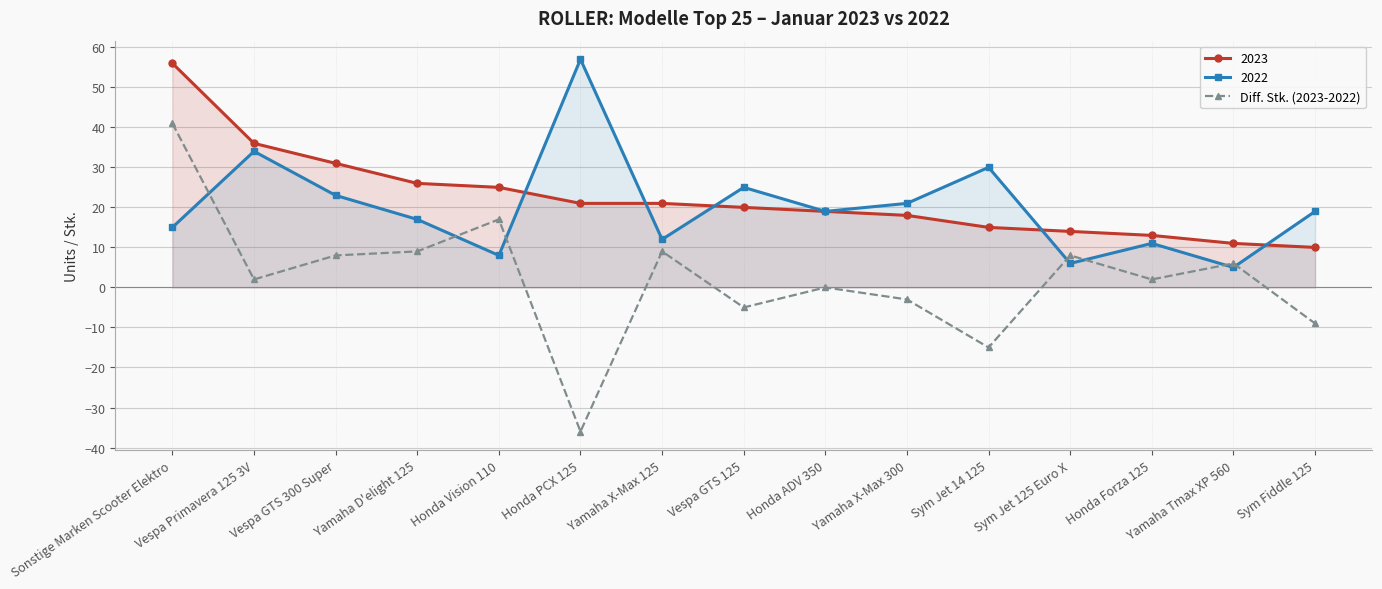

True or false: the data shows -21 at Sym Jet 14 125.

False